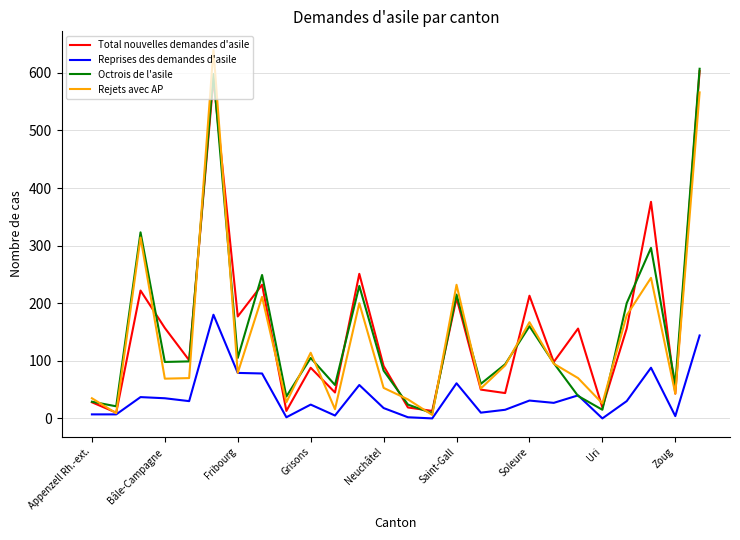

Which series has the largest range (max minus min)?

Rejets avec AP